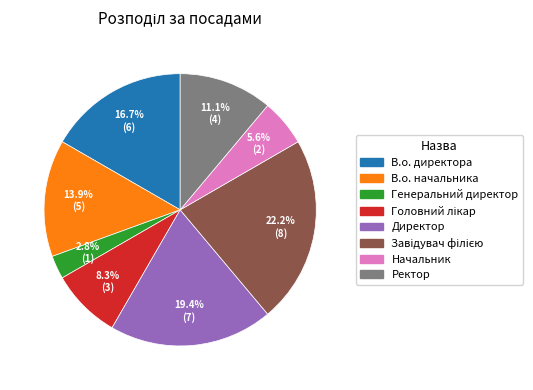

To the nearest percent, what portion does Начальник represent?

6%